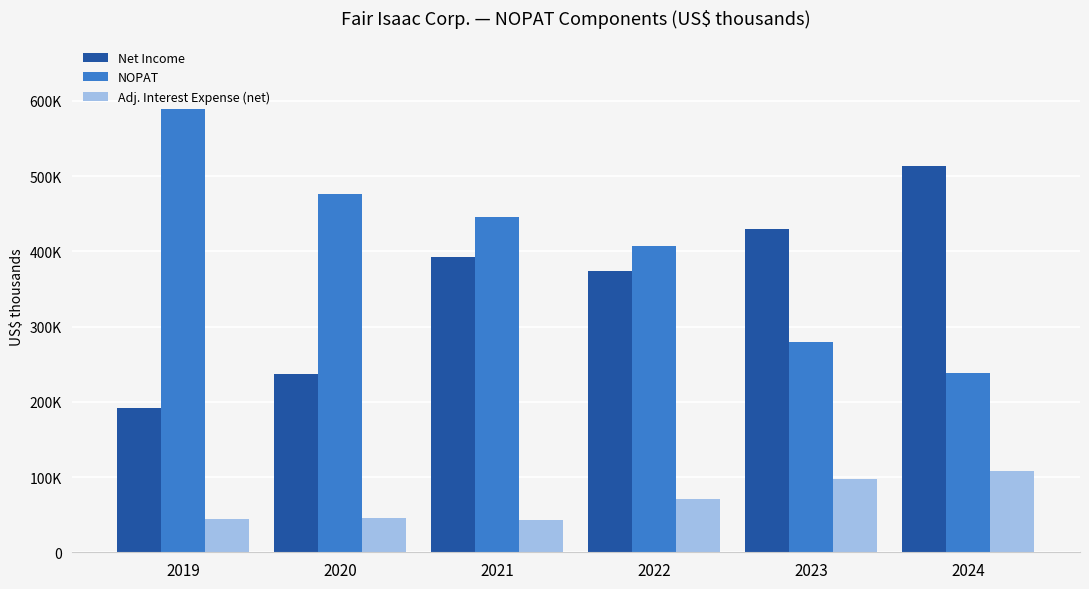

Reading left to right, transcribe all the data shown in this chart.

Net Income: 2019=192124	2020=236411	2021=392084	2022=373541	2023=429375	2024=512811
NOPAT: 2019=589082	2020=476369	2021=445701	2022=407349	2023=279157	2024=238184
Adj. Interest Expense (net): 2019=44150	2020=45882	2021=42849	2022=71315	2023=97389	2024=107787